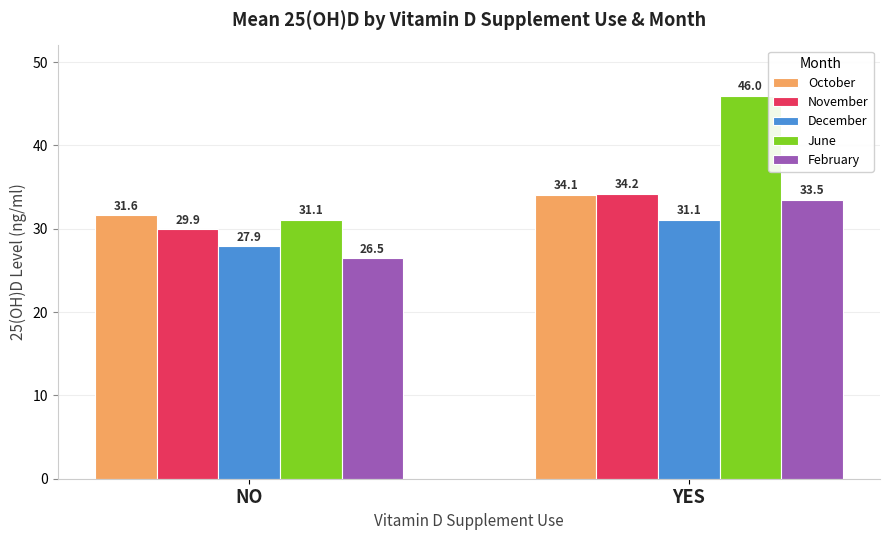

What is the difference between the highest and lowest values at YES?

14.9